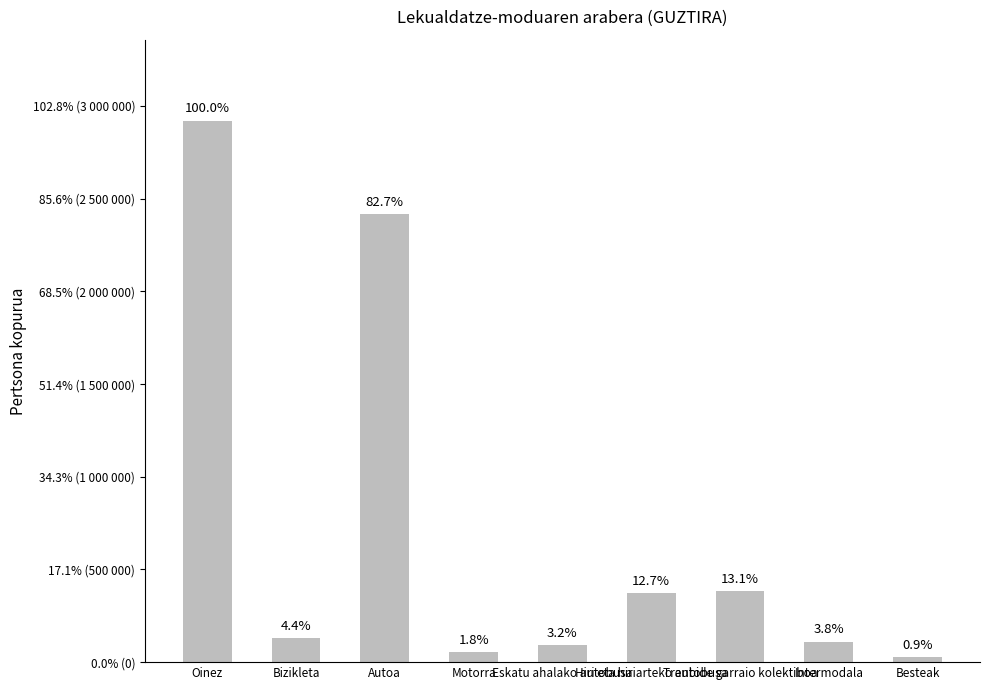

Does the chart contain any negative values?

No